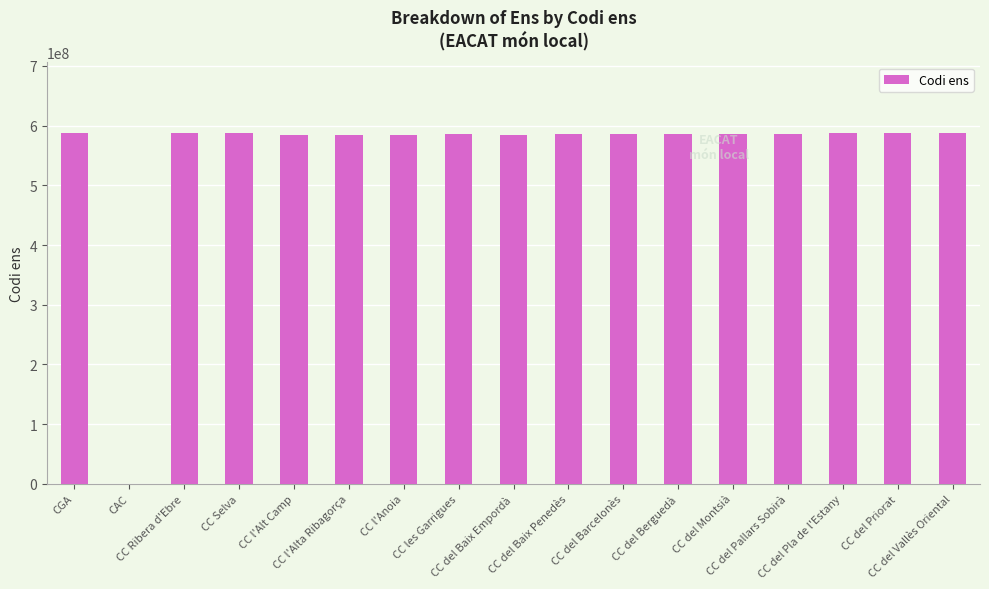

What is the maximum value shown in the chart?

588119992